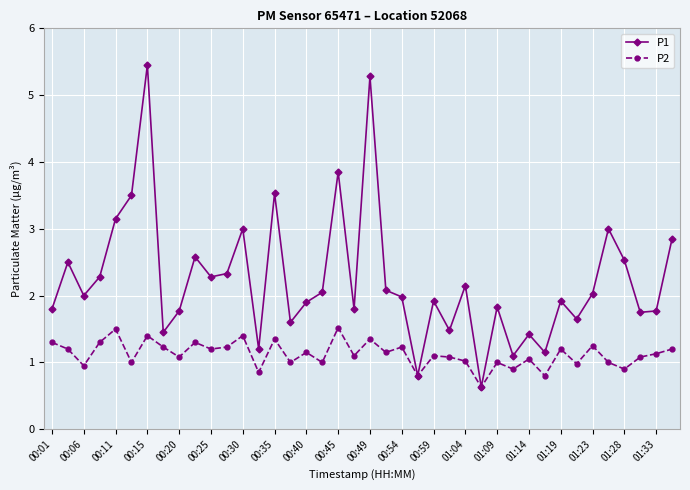

What is the maximum value shown in the chart?

5.5